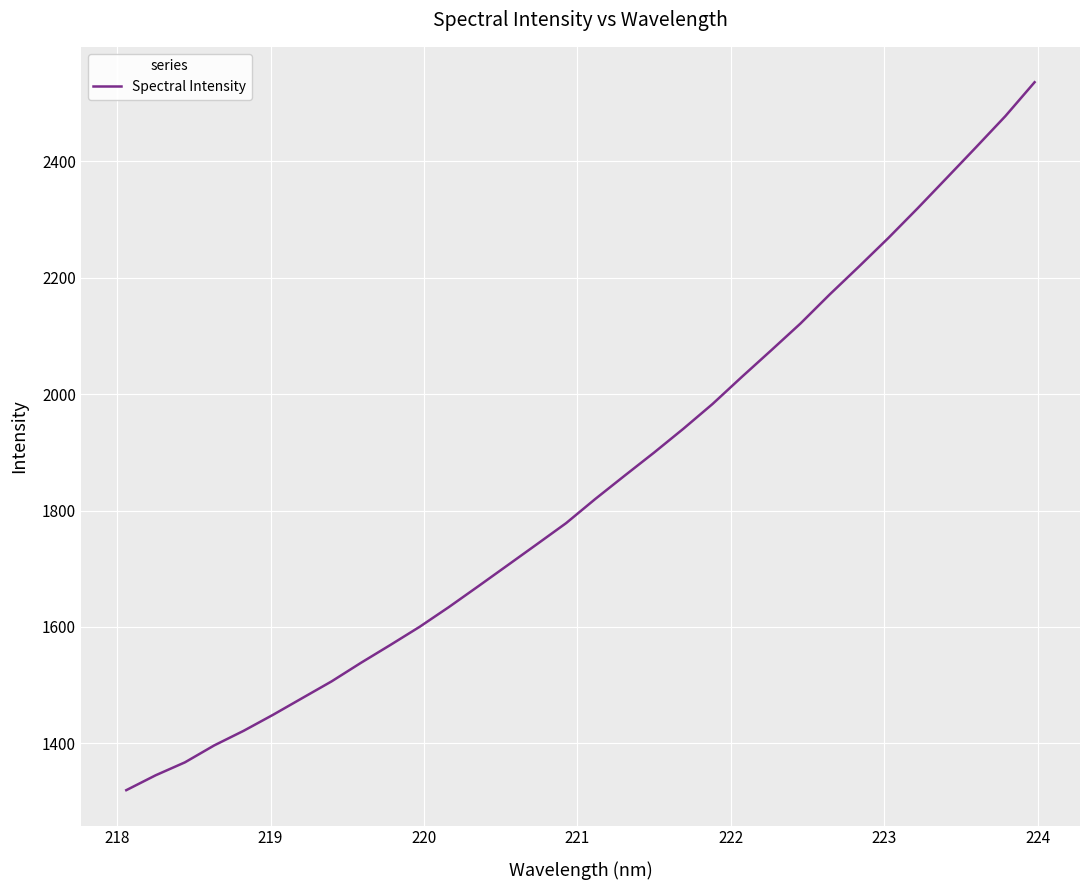

What is the difference between the maximum and minimum values?

1216.2